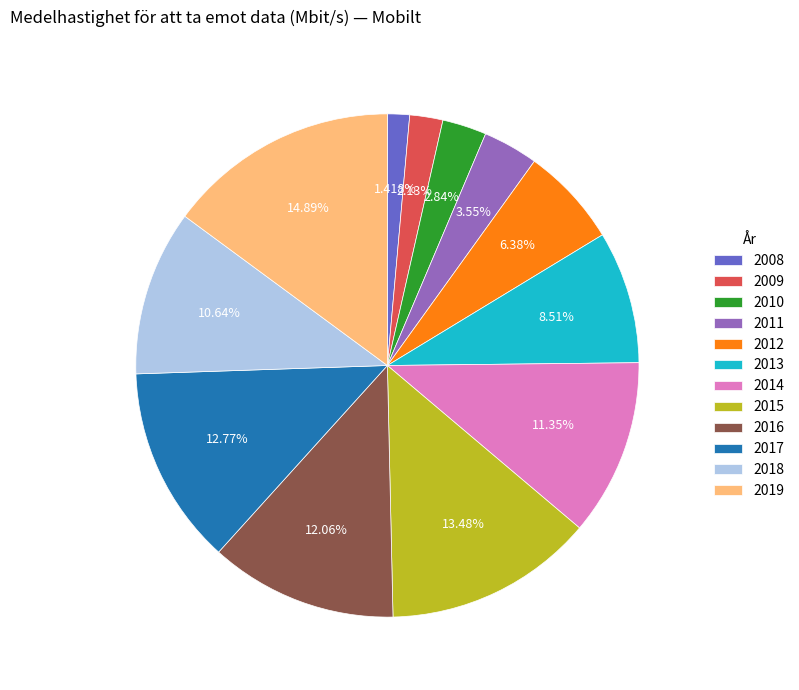

To the nearest percent, what percentage of the pie is 2014?

11%